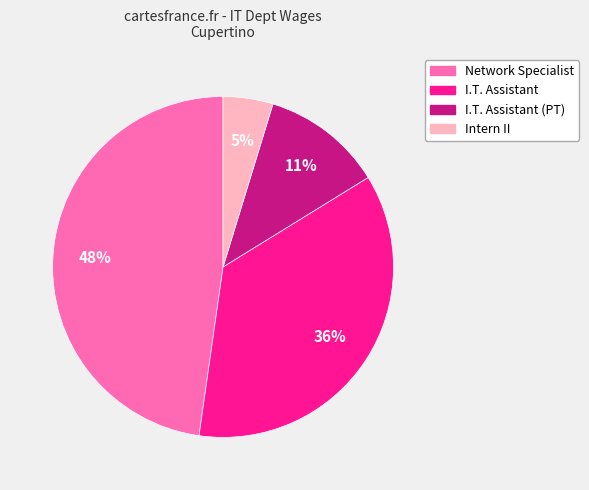

How many slices are in this pie chart?

4